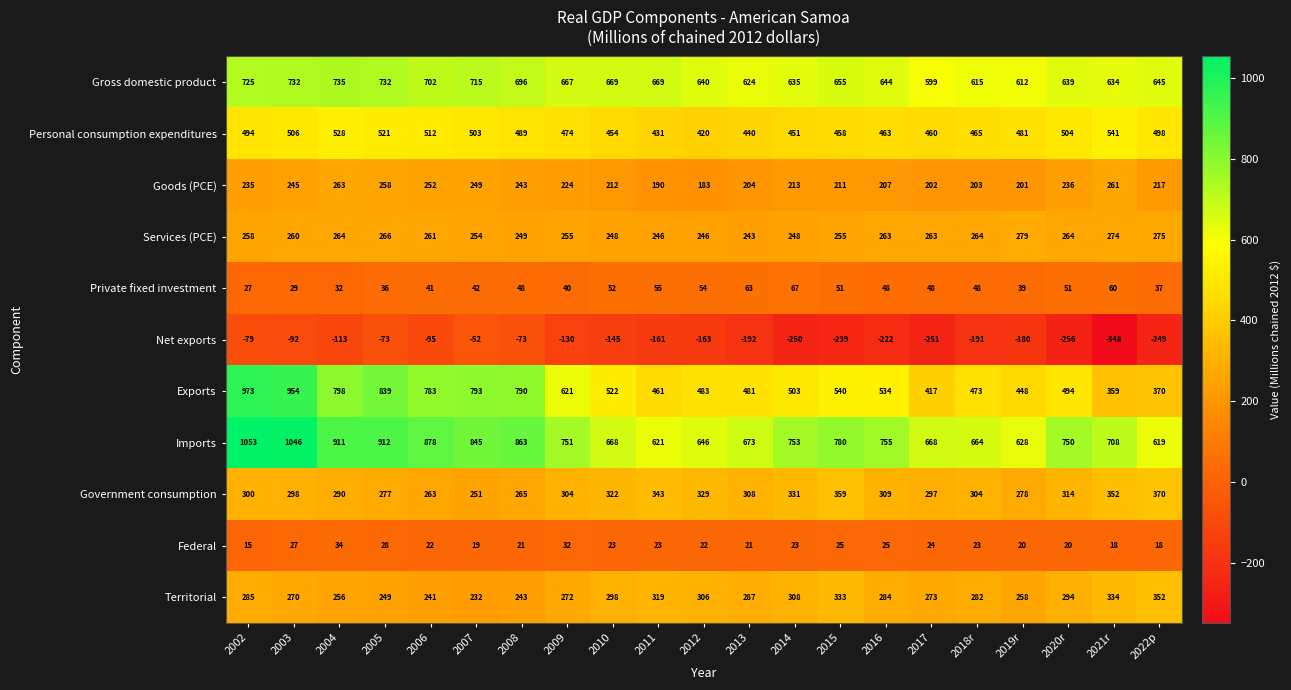

What is the difference between the maximum and minimum values in the Territorial series?

120